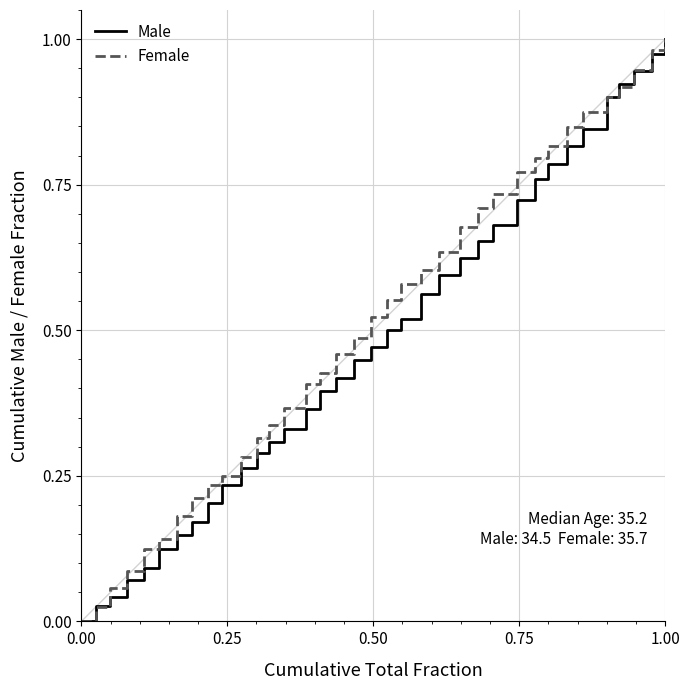

Is this an area chart (filled region under the line)?

No